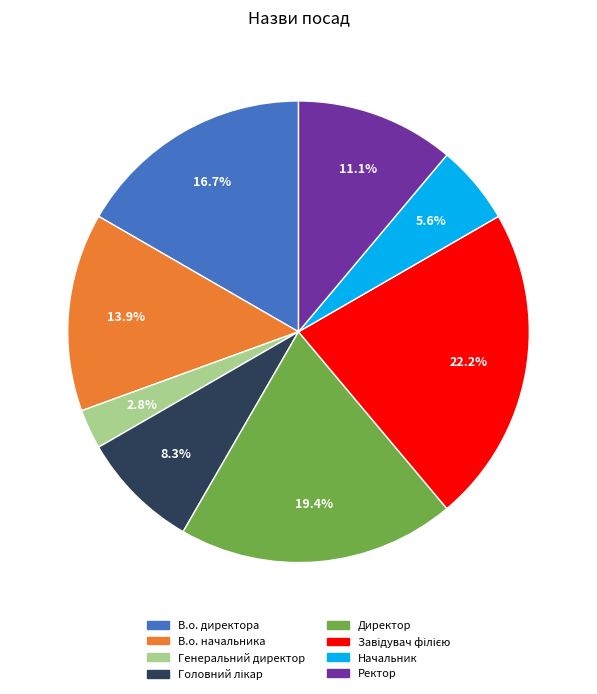

To the nearest percent, what portion does Директор represent?

19%